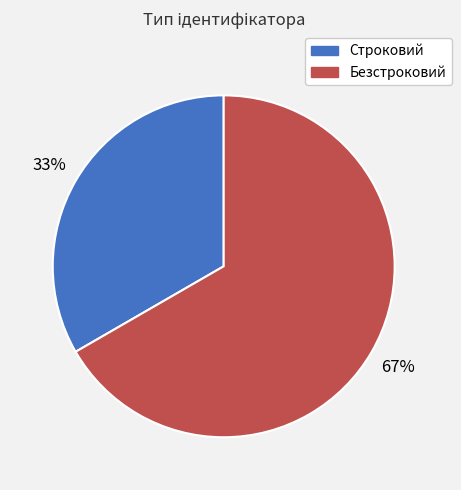

True or false: Безстроковий accounts for 79% of the total.

False